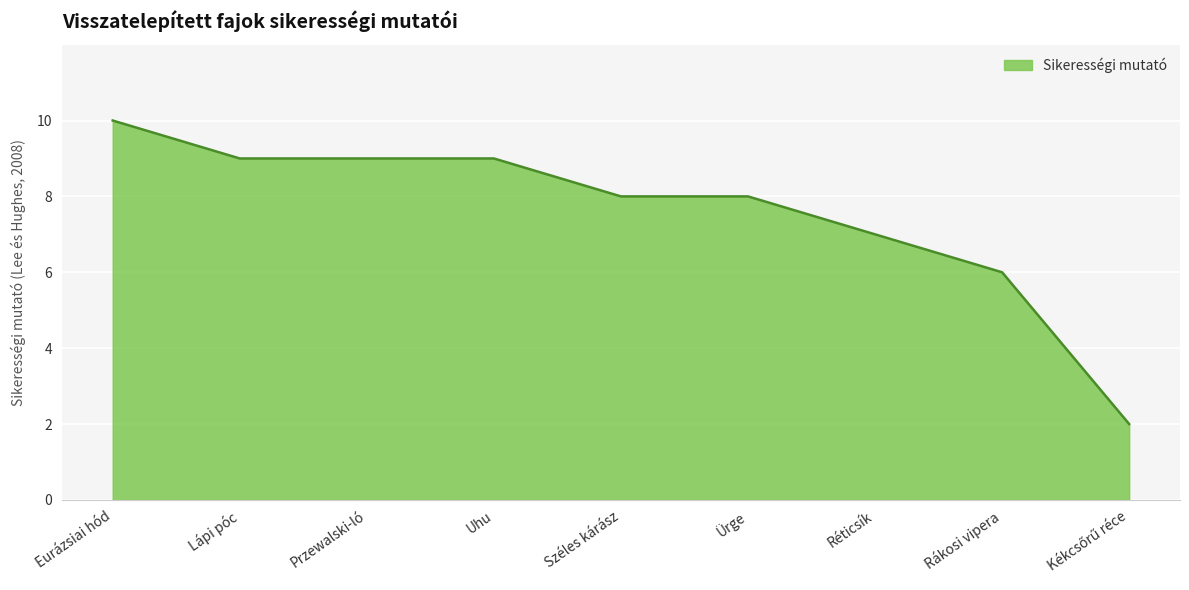

Which category has the highest value across all series?

Eurázsiai hód